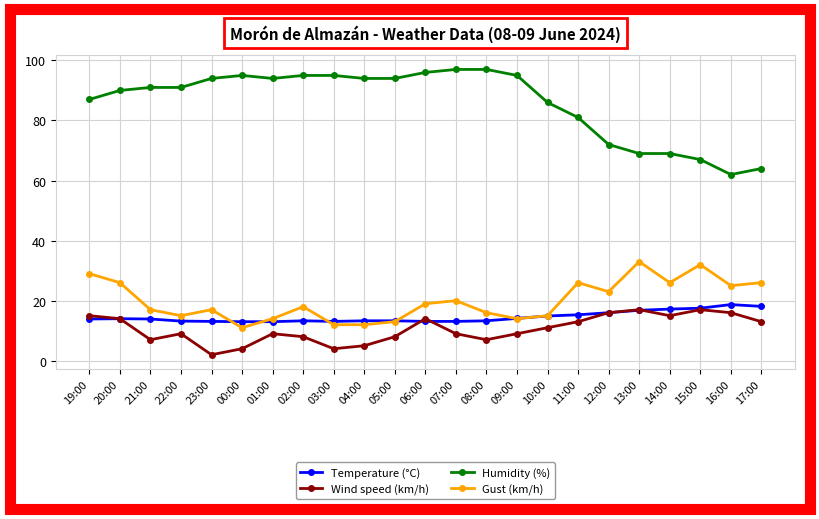

What is the difference between the Gust (km/h) values at 08:00 and 04:00?

4.0